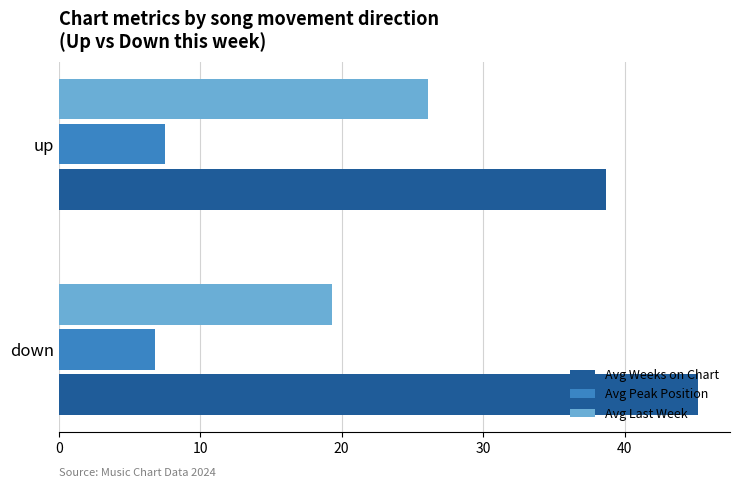

Is the value of Avg Last Week at up greater than the value of Avg Weeks on Chart at down?

No